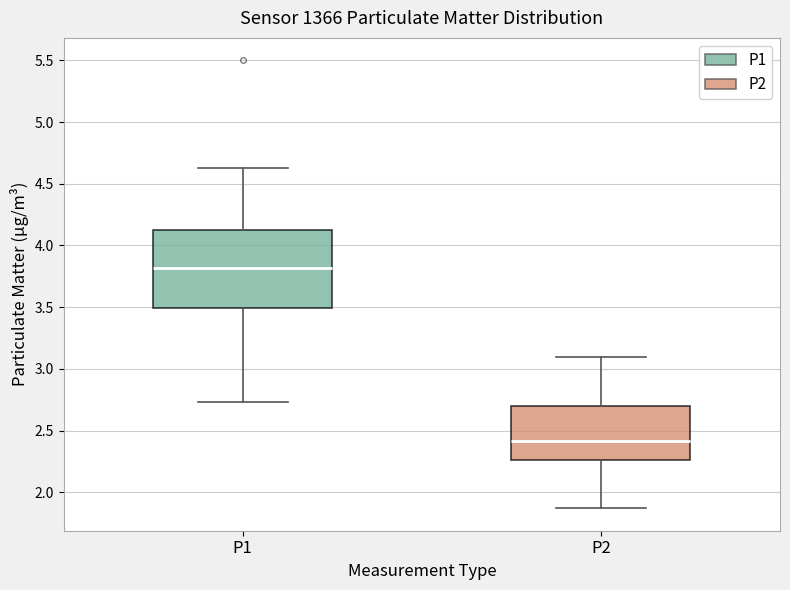

Where does the lower whisker of the box for P1 end on the y-axis? The values are not printed on the chart, so give them approximately, as read against the axis.

2.75